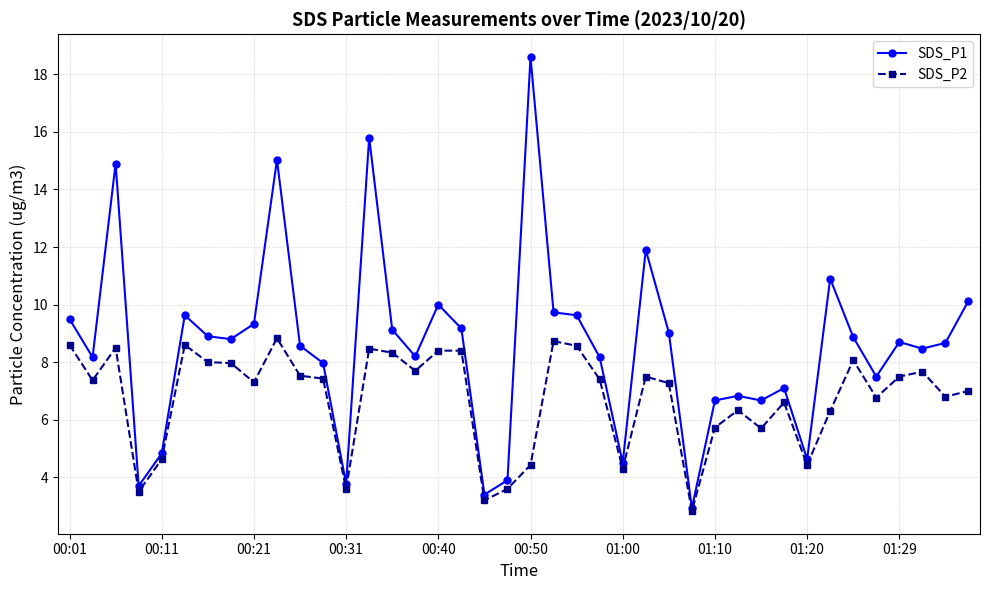

Which series has the largest range (max minus min)?

SDS_P1